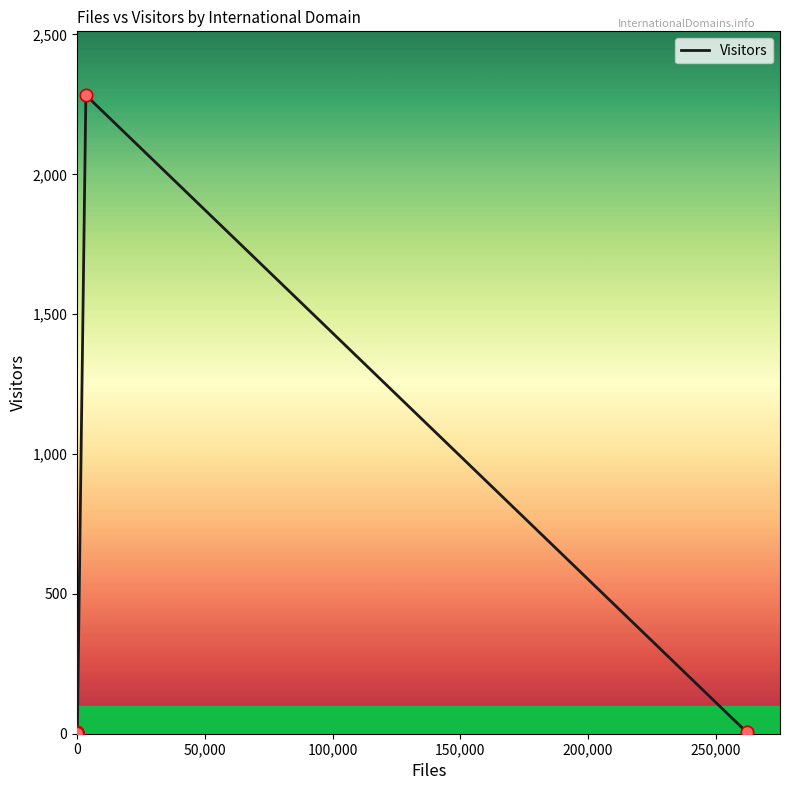

What is the maximum value shown in the chart?

2283